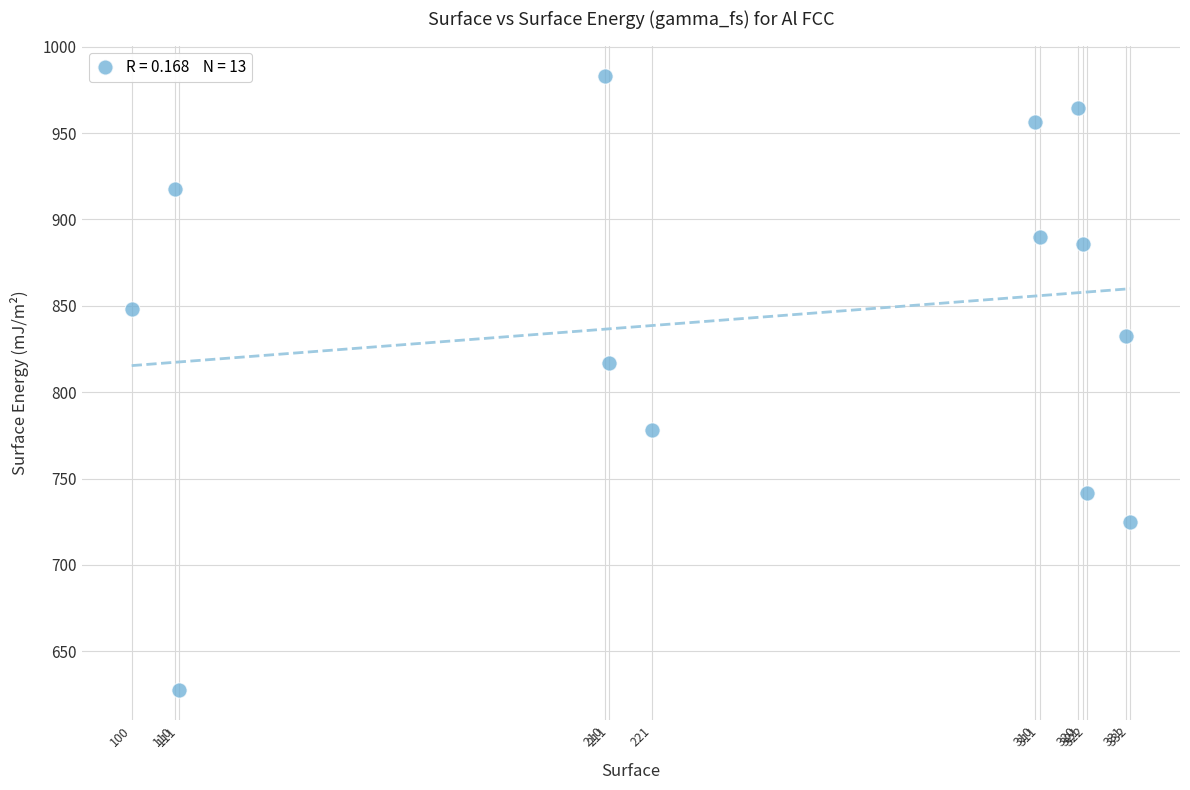

What Y value in the scatter plot is closest to 805?

817.1